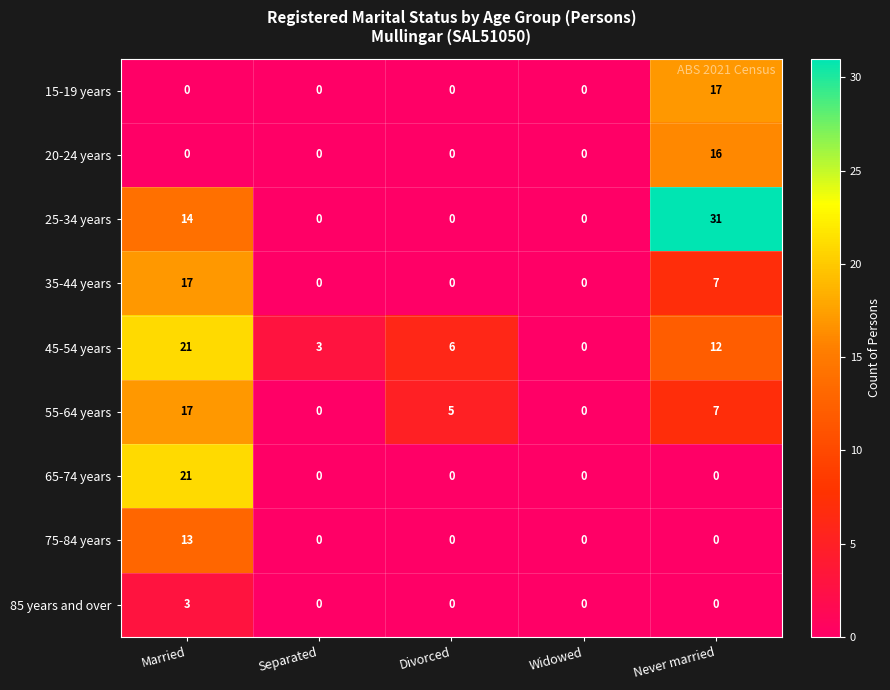

Is the value of 55-64 years at Divorced greater than the value of 75-84 years at Widowed?

Yes